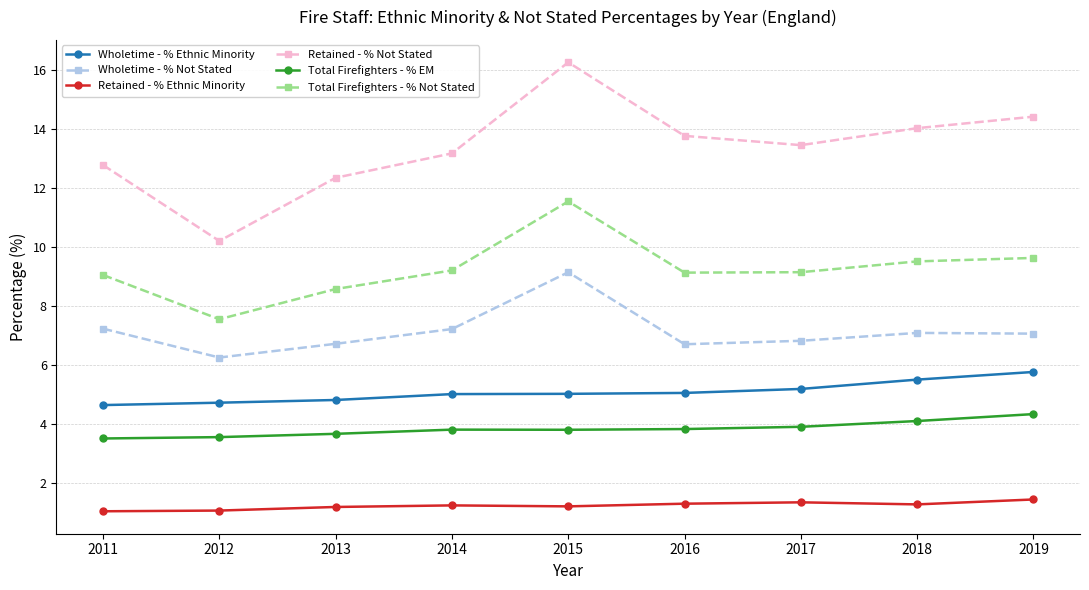

Is it true that Total Firefighters - % Not Stated equals 5.5 at 2016?

False